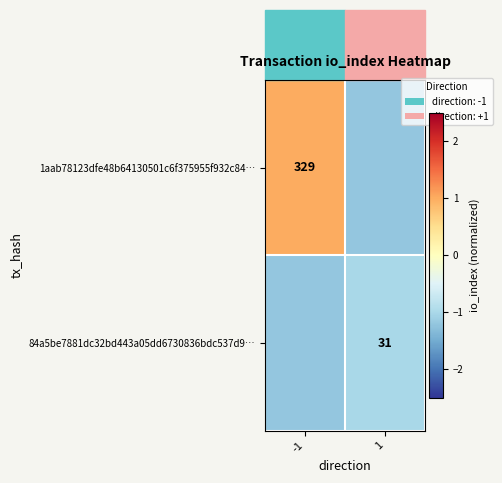

Between -1 and 1, which is larger?

-1